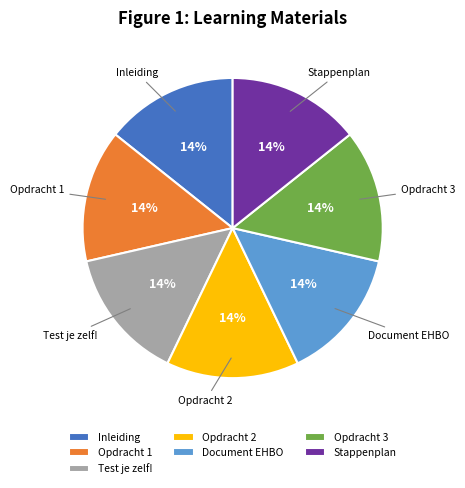

To the nearest percent, what percentage of the pie is Opdracht 1?

14%